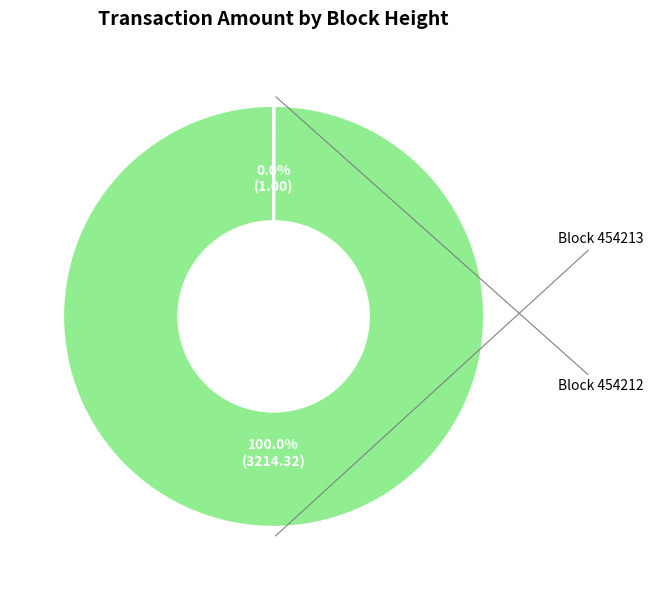

To the nearest percent, what is the average slice percentage?

50%